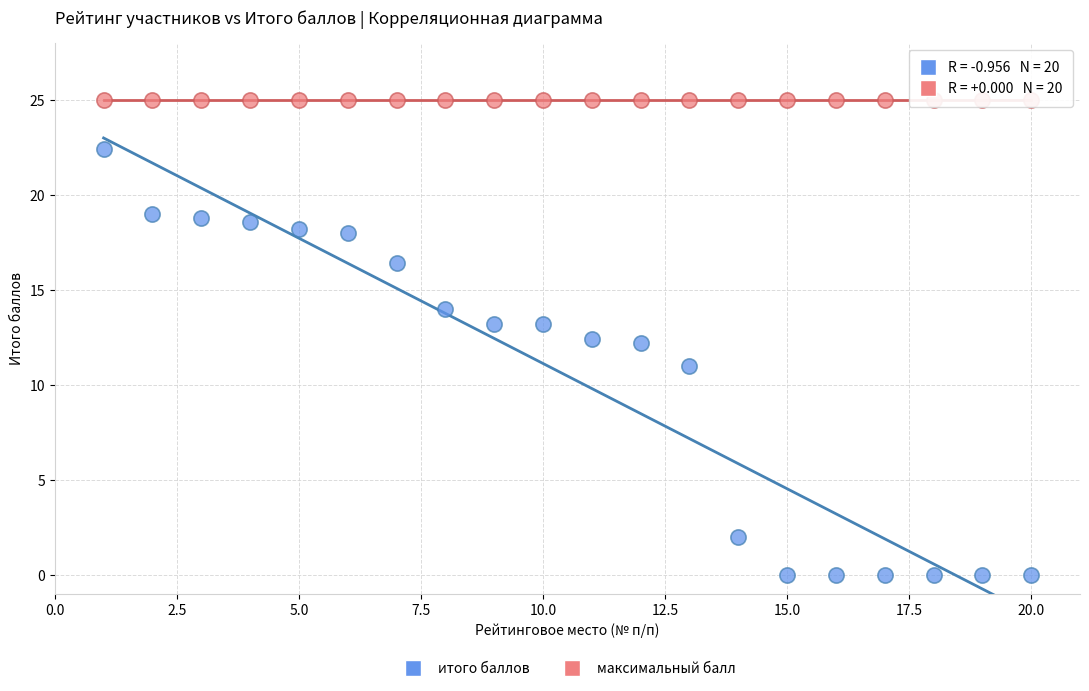

Which series reaches the minimum Y coordinate?

итого баллов